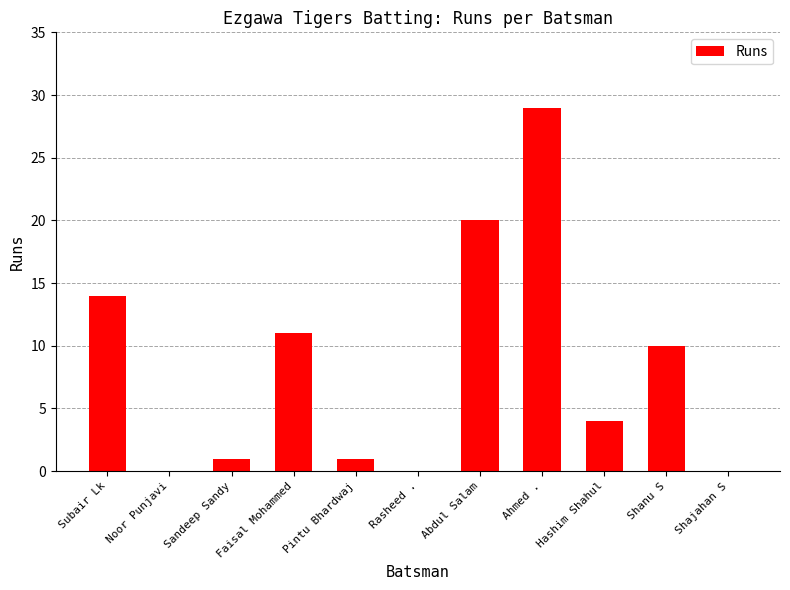

Is it true that the value at Pintu Bhardwaj is 1?

True